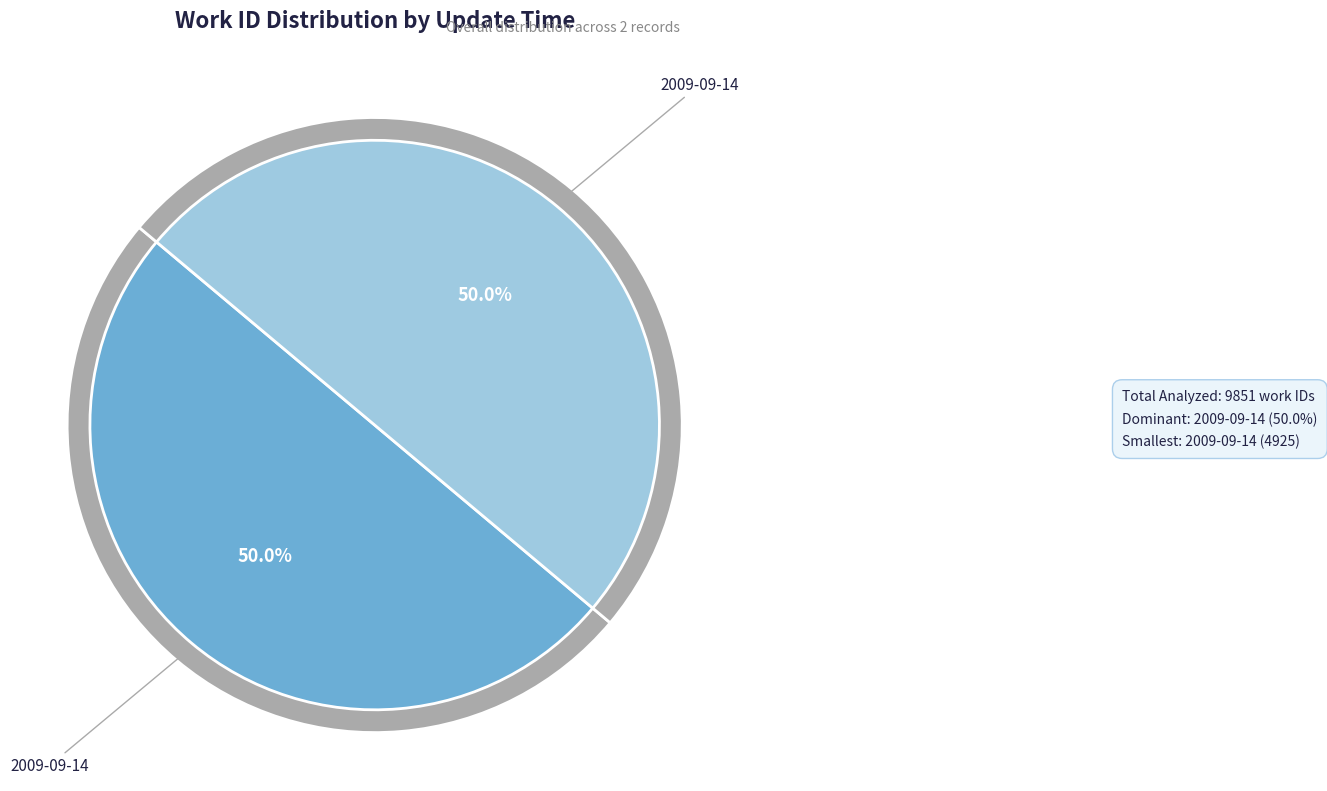

The 2009-09-14 19:37:58 UTC slice represents 50% of the pie. True or false?

True